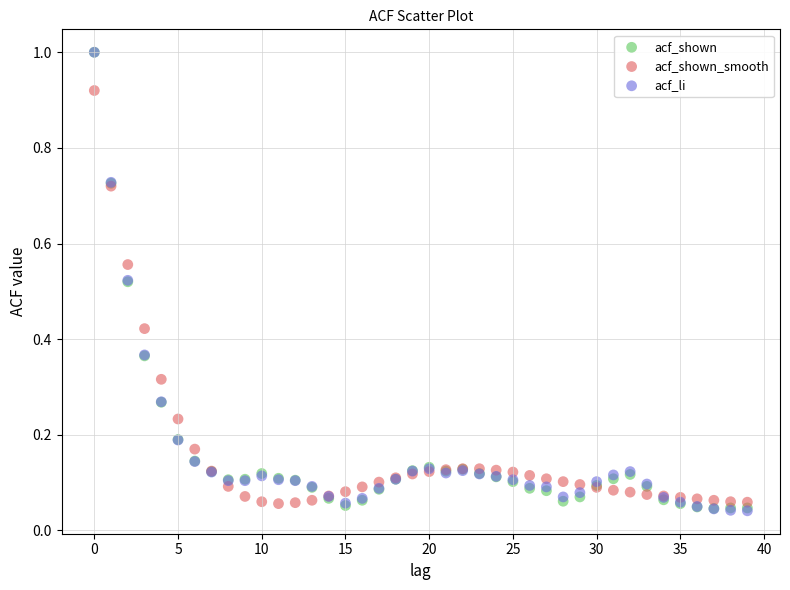

What are all the series names shown in the legend?

acf_shown, acf_shown_smooth, acf_li